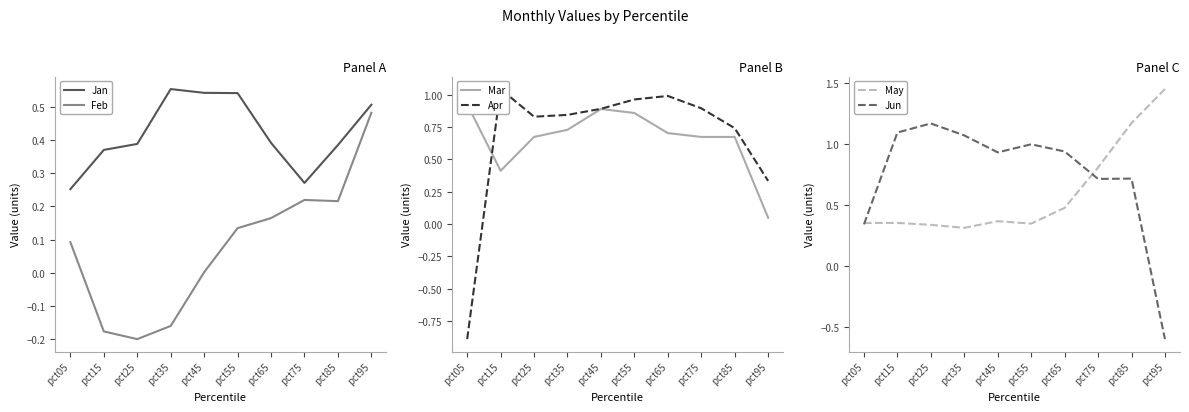

True or false: Apr has a value of -0.5 at pct05.

False